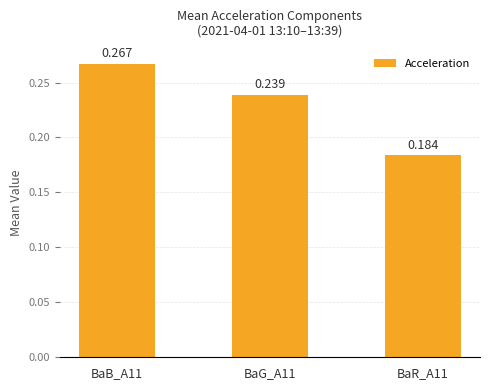

What is the average value?

0.2